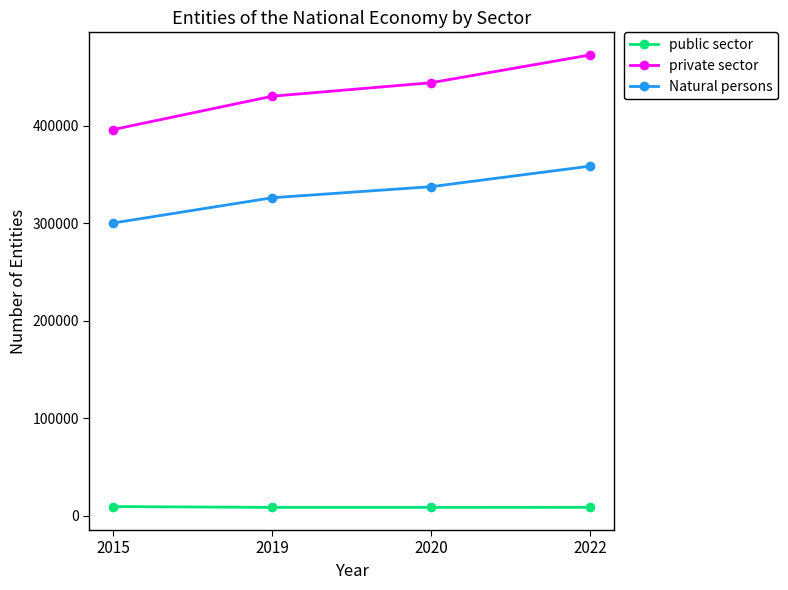

What is the difference between the maximum and minimum values in the Natural persons series?

58309